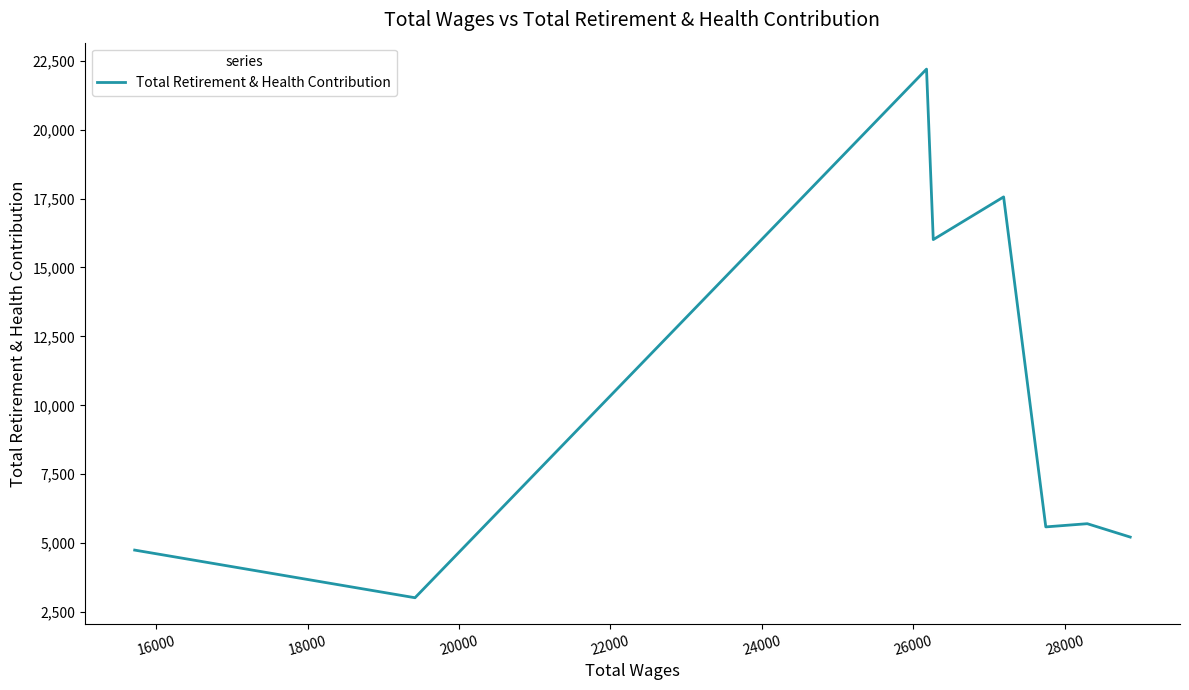

What is the sum of all values?

80061